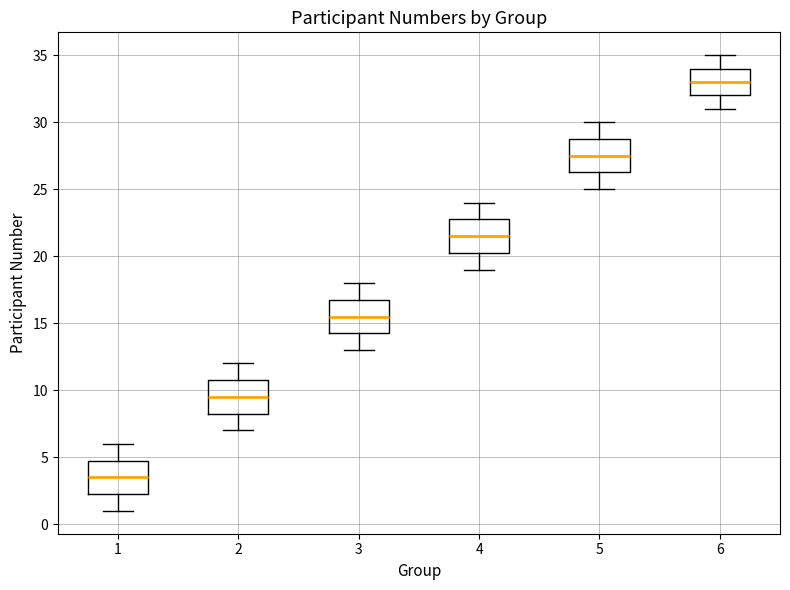

Reading left to right, read every box against the y-axis: the position of its median line, the range the box covers, and the ends of its whiskers. The values are not printed on the chart, so give them approximately, as read against the axis.

1: median 3.5, box 2.5 to 5.0, whiskers 1.0 to 6.0
2: median 9.5, box 8.5 to 11.0, whiskers 7.0 to 12.0
3: median 15.5, box 14.5 to 17.0, whiskers 13.0 to 18.0
4: median 21.5, box 20.5 to 23.0, whiskers 19.0 to 24.0
5: median 27.5, box 26.5 to 29.0, whiskers 25.0 to 30.0
6: median 33.0, box 32.0 to 34.0, whiskers 31.0 to 35.0